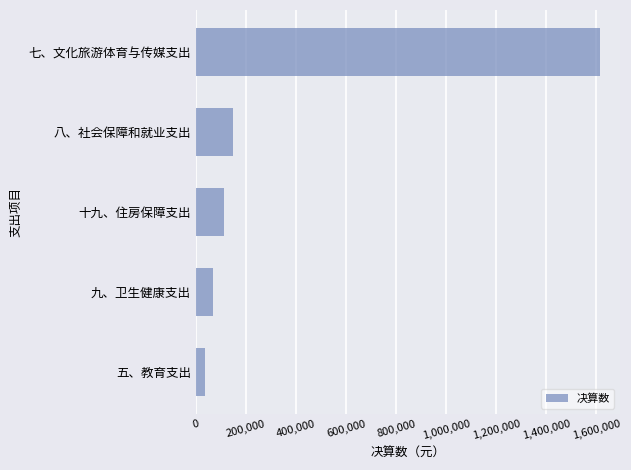

The value at 七、文化旅游体育与传媒支出 is 1613991.5. True or false?

True